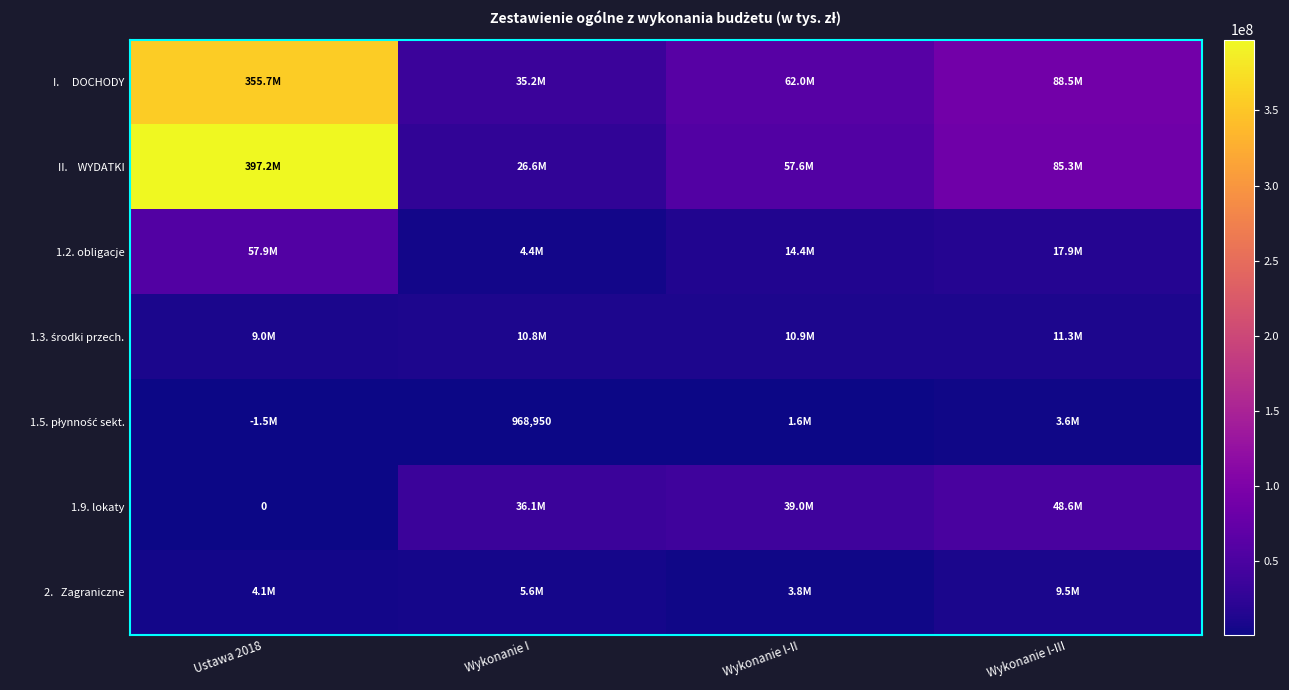

The I. DOCHODY series shows 355705405.0 at Ustawa 2018. True or false?

True